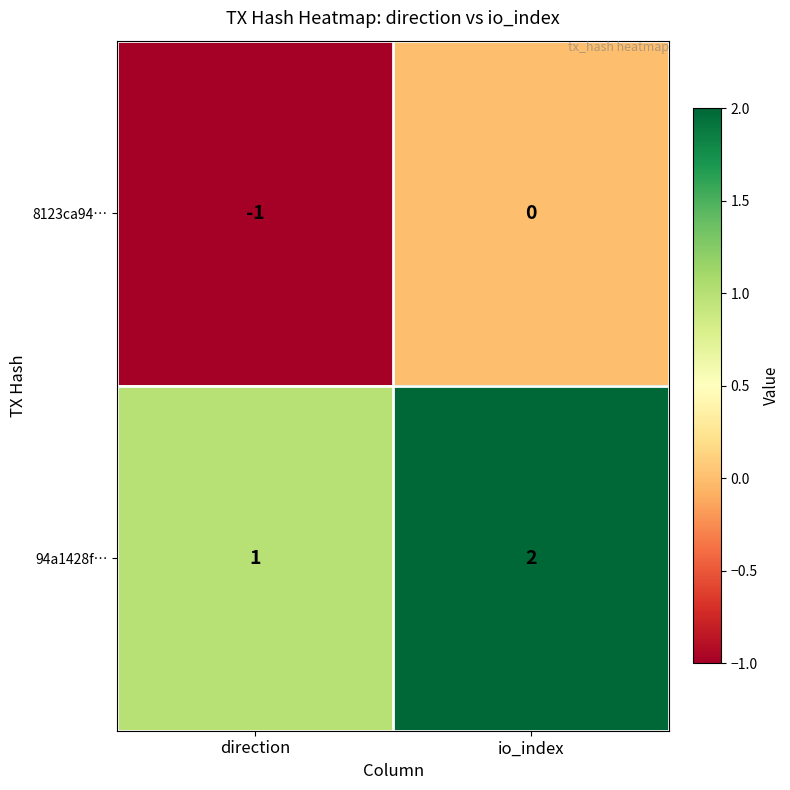

At io_index, list the series in order from smallest to largest.

8123ca94…, 94a1428f…